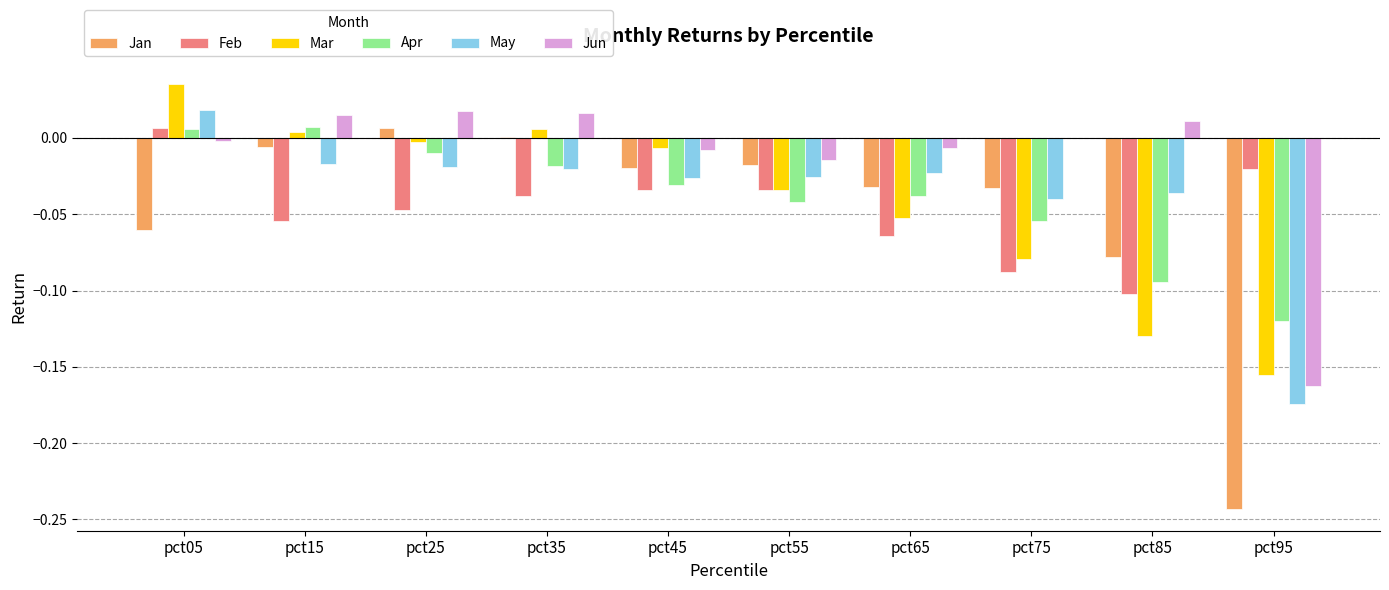

Is the value of Feb at pct25 greater than the value of May at pct15?

No